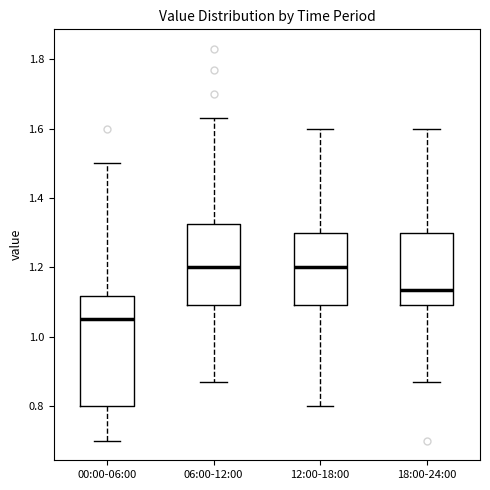

Reading left to right, transcribe this box plot: for each box, give where its median line is, the range the box spans, and where its two whiskers end, as read against the y-axis. The values are not printed on the chart, so give them approximately, as read against the axis.

00:00-06:00: median 1.06, box 0.80 to 1.12, whiskers 0.70 to 1.50
06:00-12:00: median 1.20, box 1.10 to 1.32, whiskers 0.88 to 1.64
12:00-18:00: median 1.20, box 1.10 to 1.30, whiskers 0.80 to 1.60
18:00-24:00: median 1.14, box 1.10 to 1.30, whiskers 0.88 to 1.60